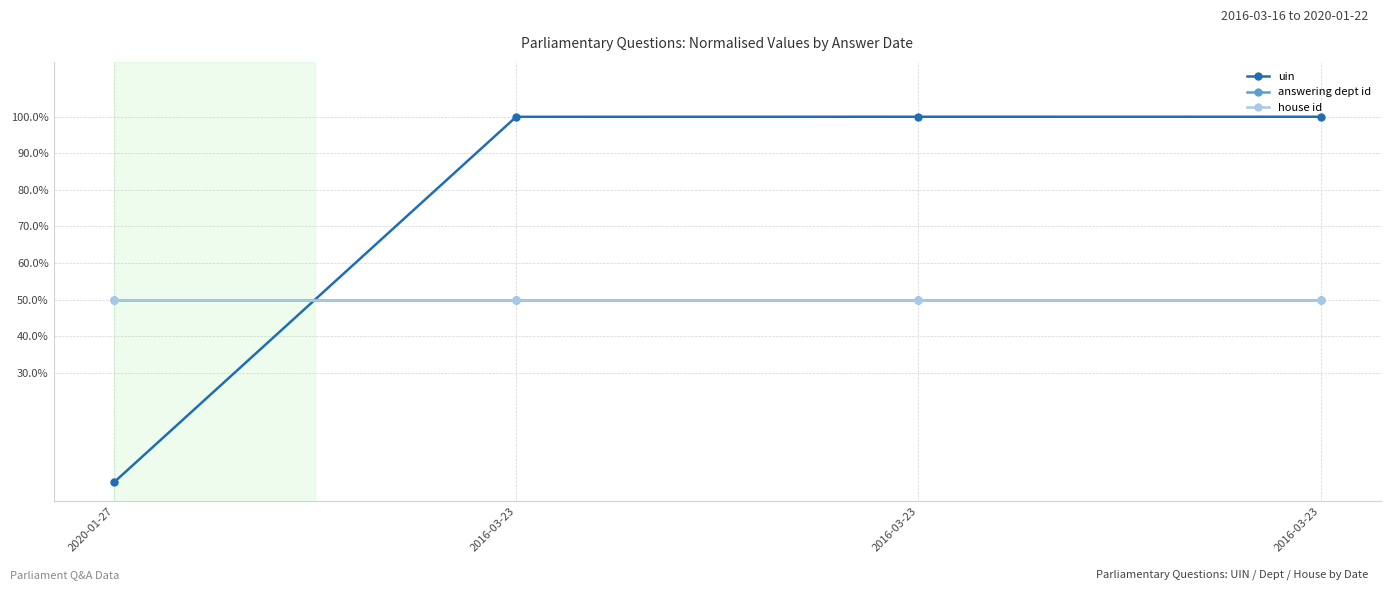

Reading left to right, what are all the values shown in this chart?

uin: 0.0	100.0	100.0	100.0
answering dept id: 50.0	50.0	50.0	50.0
house id: 50.0	50.0	50.0	50.0